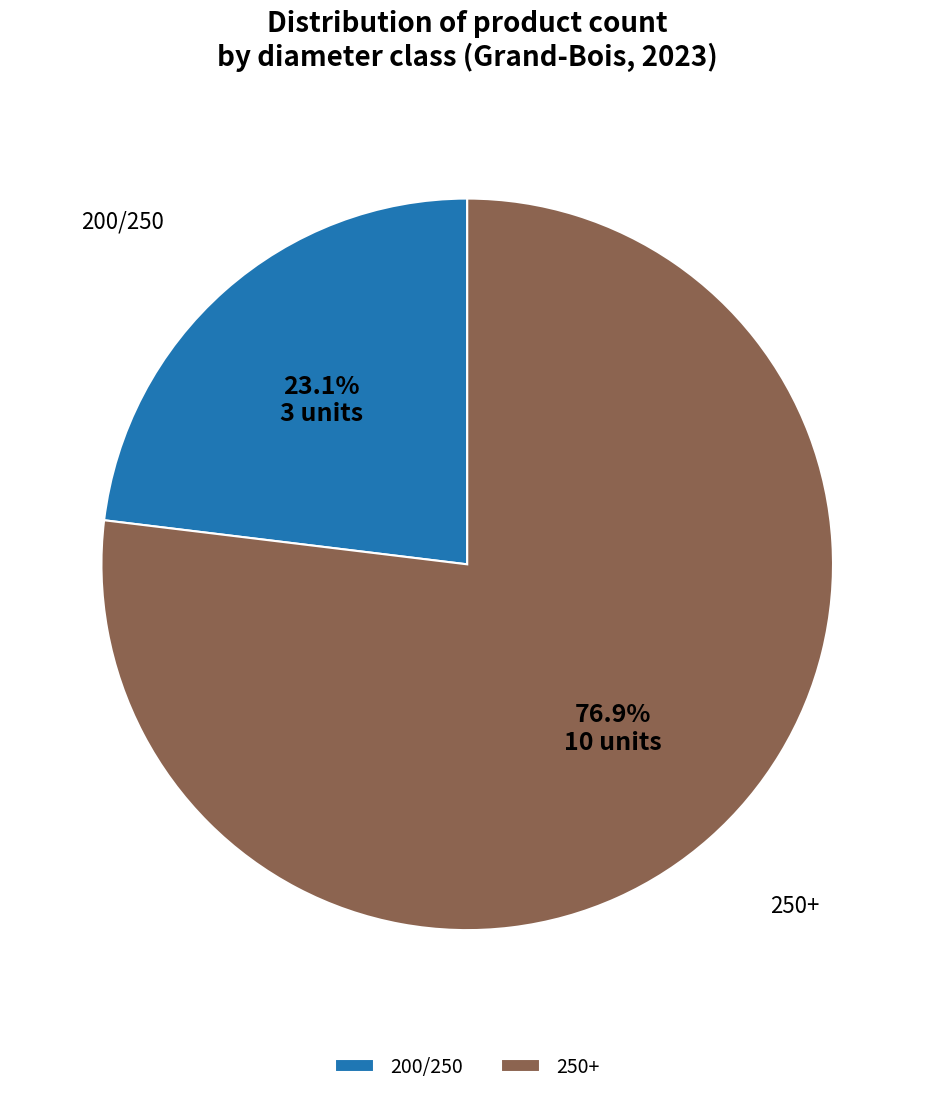

How many slices are in this pie chart?

2